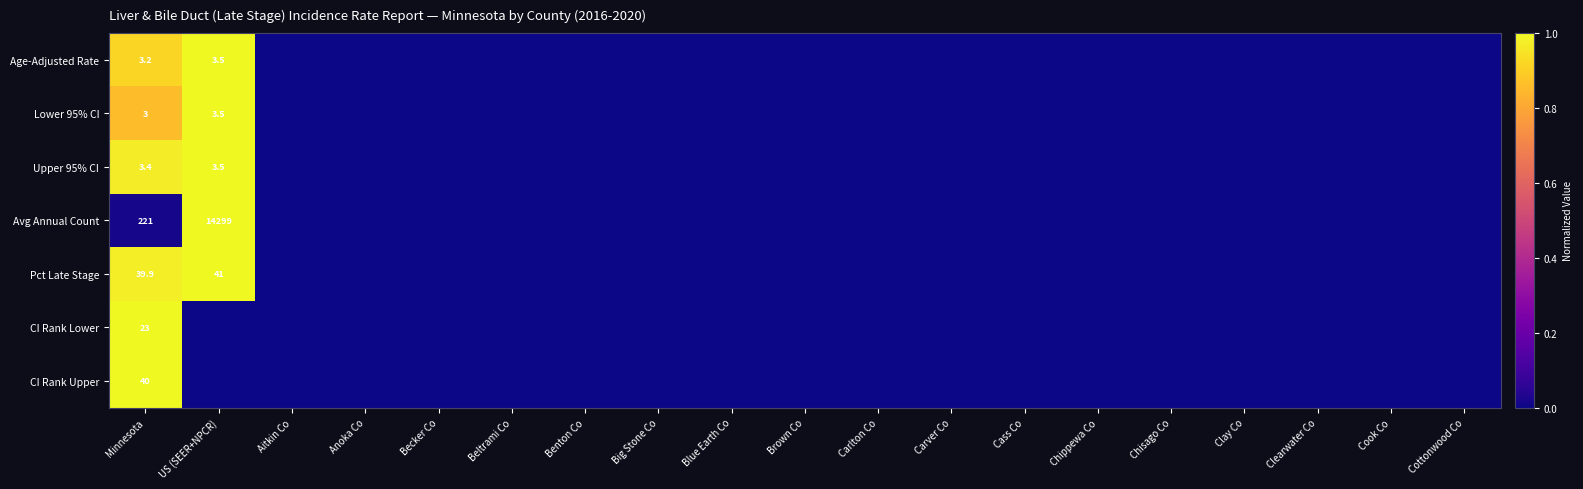

Is it true that Pct Late Stage equals 39.9 at Minnesota?

True